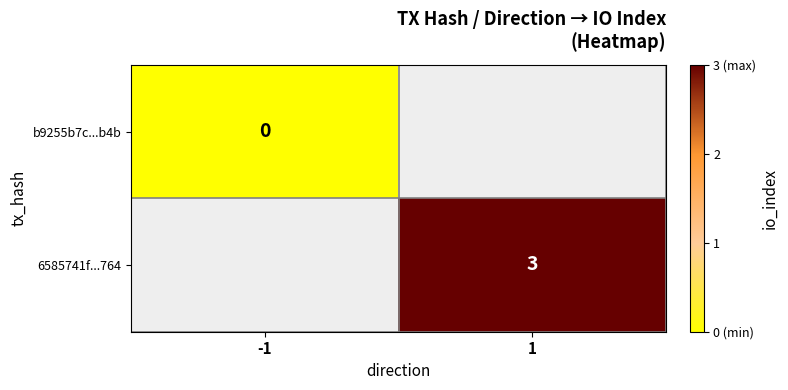

The value of b9255b7c...b4b at -1 is 0.0. True or false?

True